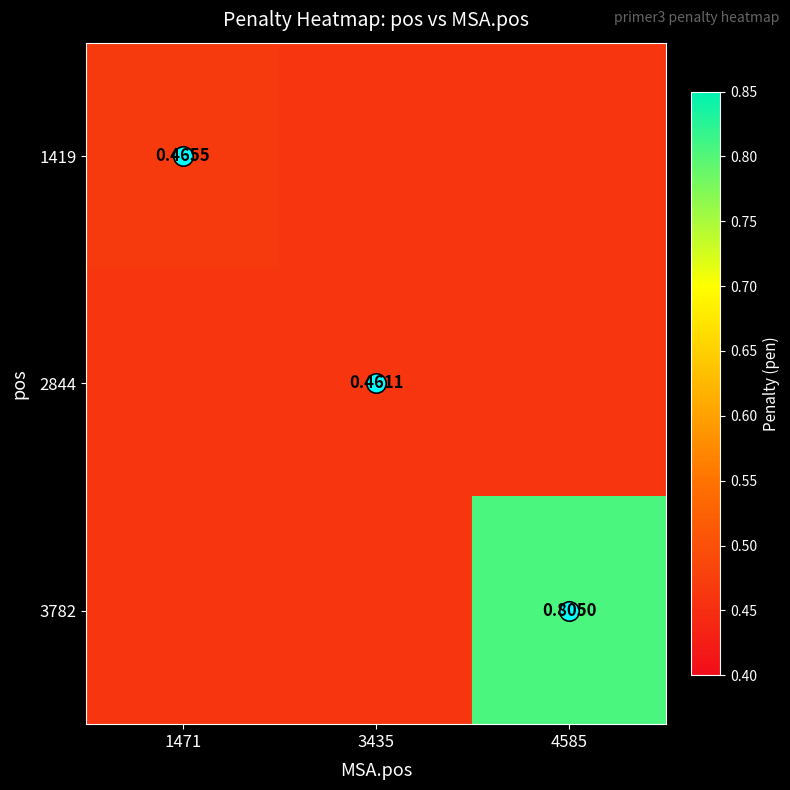

How many 3782 values are between 0 and 1?

3